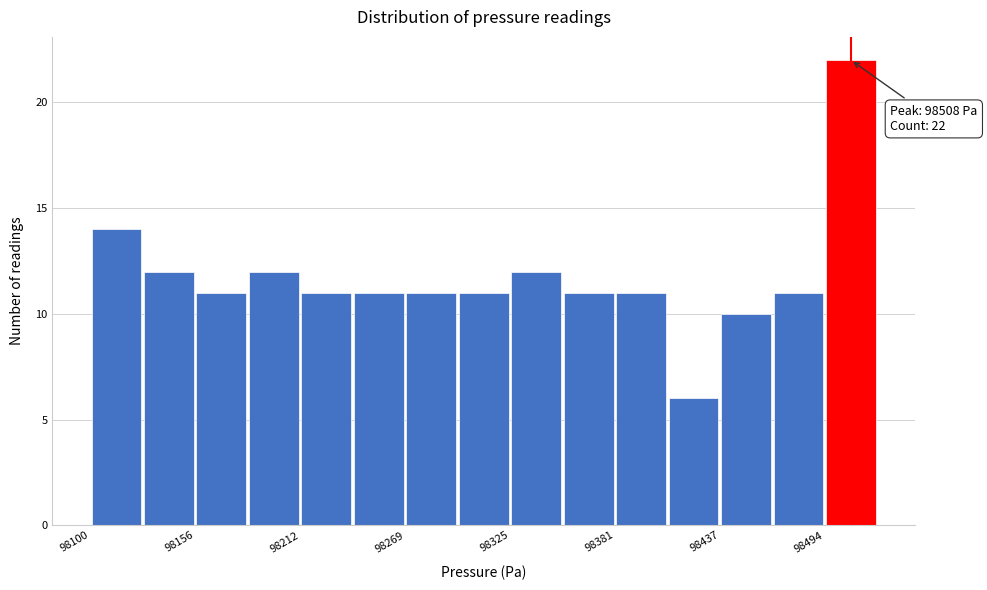

Around what value on the x-axis is the tallest bar? Give the approximate position of its centre, as read against the axis.

98510